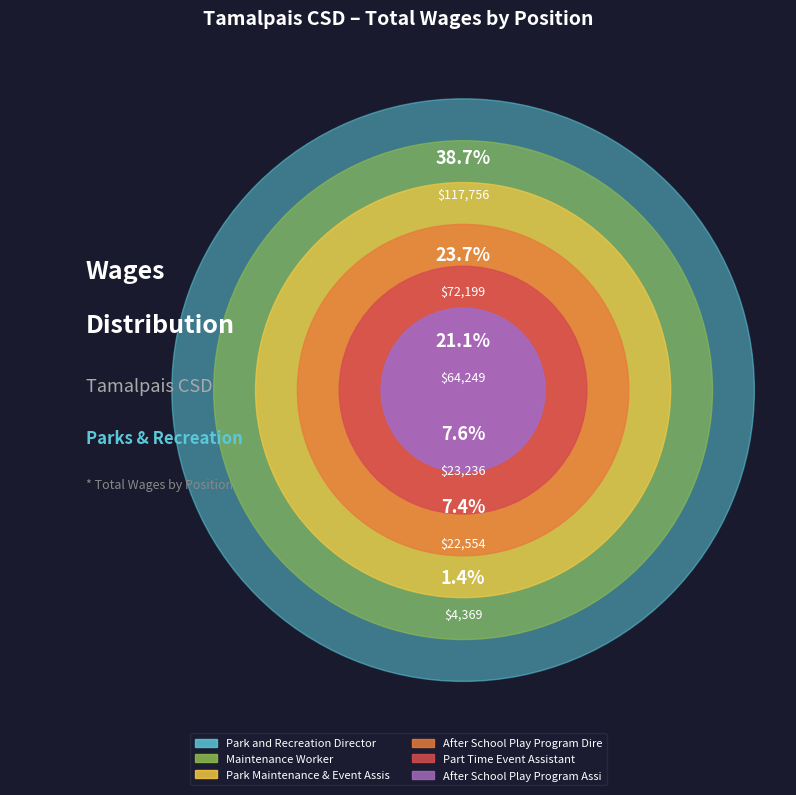

To the nearest percent, what is the difference between the largest and smallest slice percentages?

37%